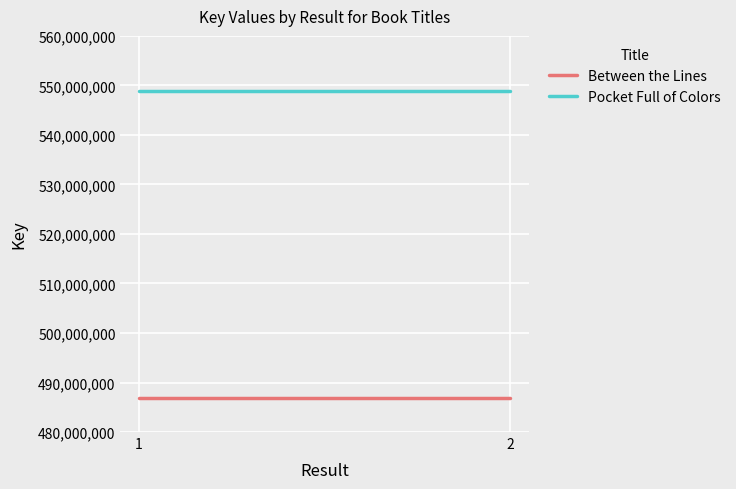

Count the number of data series in this chart.

2